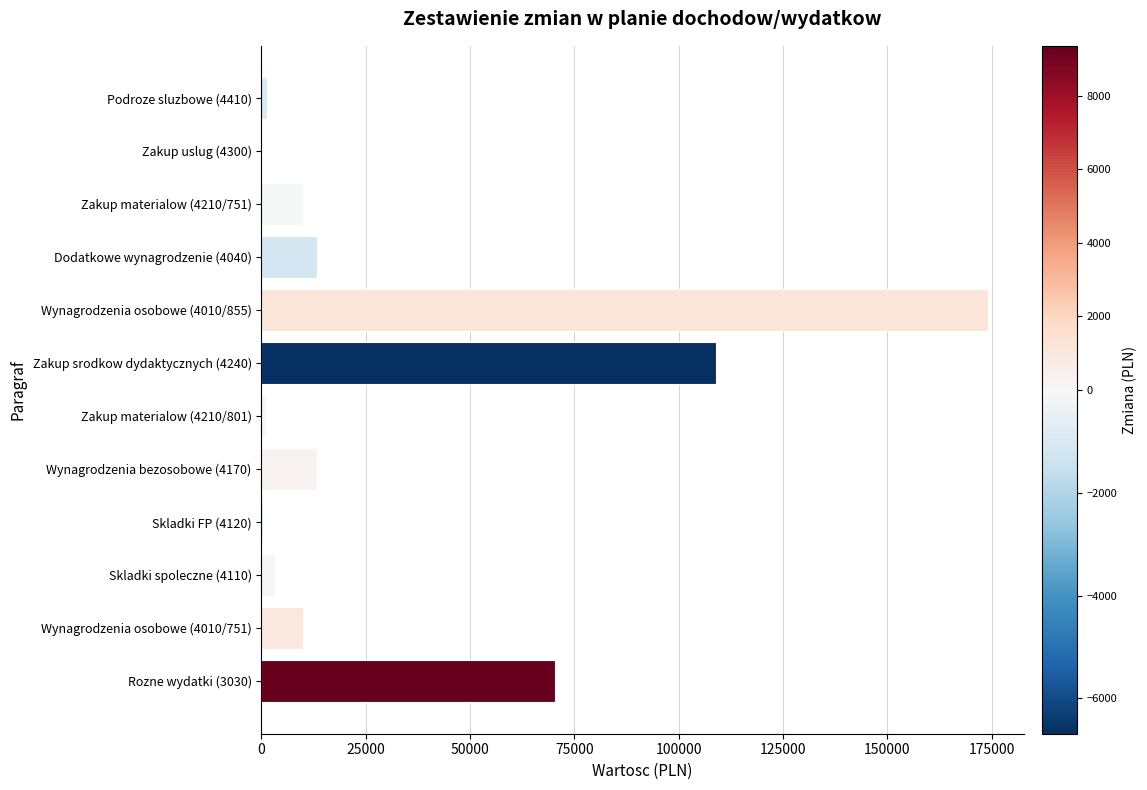

Approximately how many times larger is the value at Wynagrodzenia osobowe (4010/855) compared to Zakup srodkow dydaktycznych (4240)?

1.6